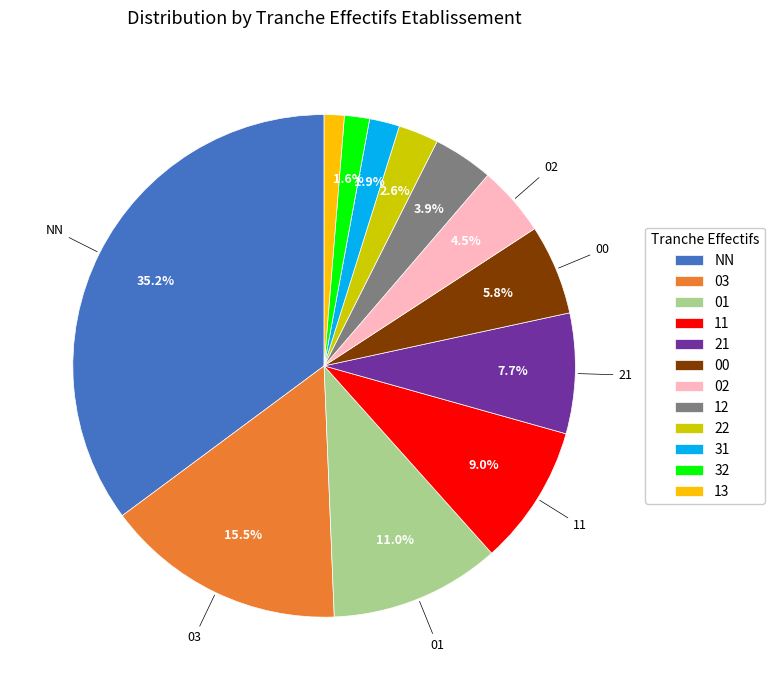

Is it true that 11 is 9% of the pie?

True